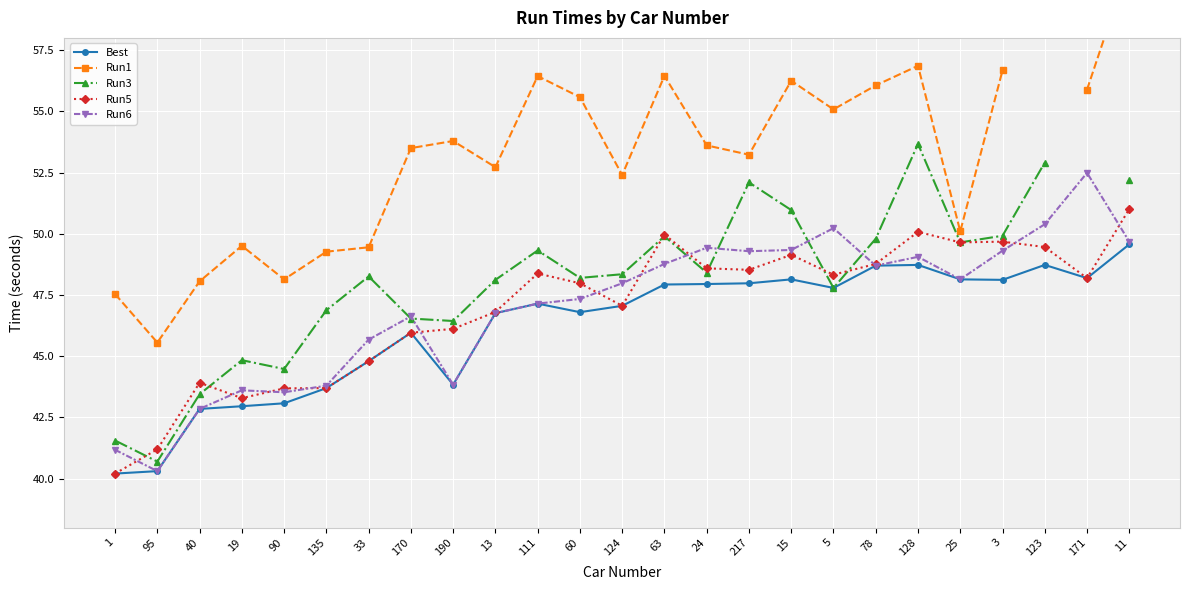

What is the difference between the Run1 values at 95 and 19?

3.9